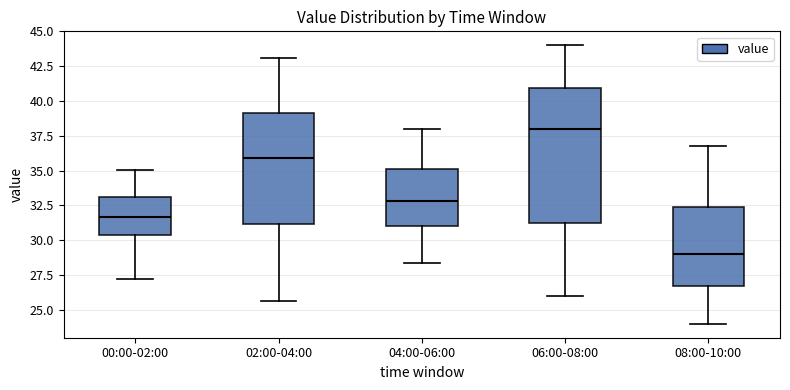

Which box's median line is the highest?

06:00-08:00